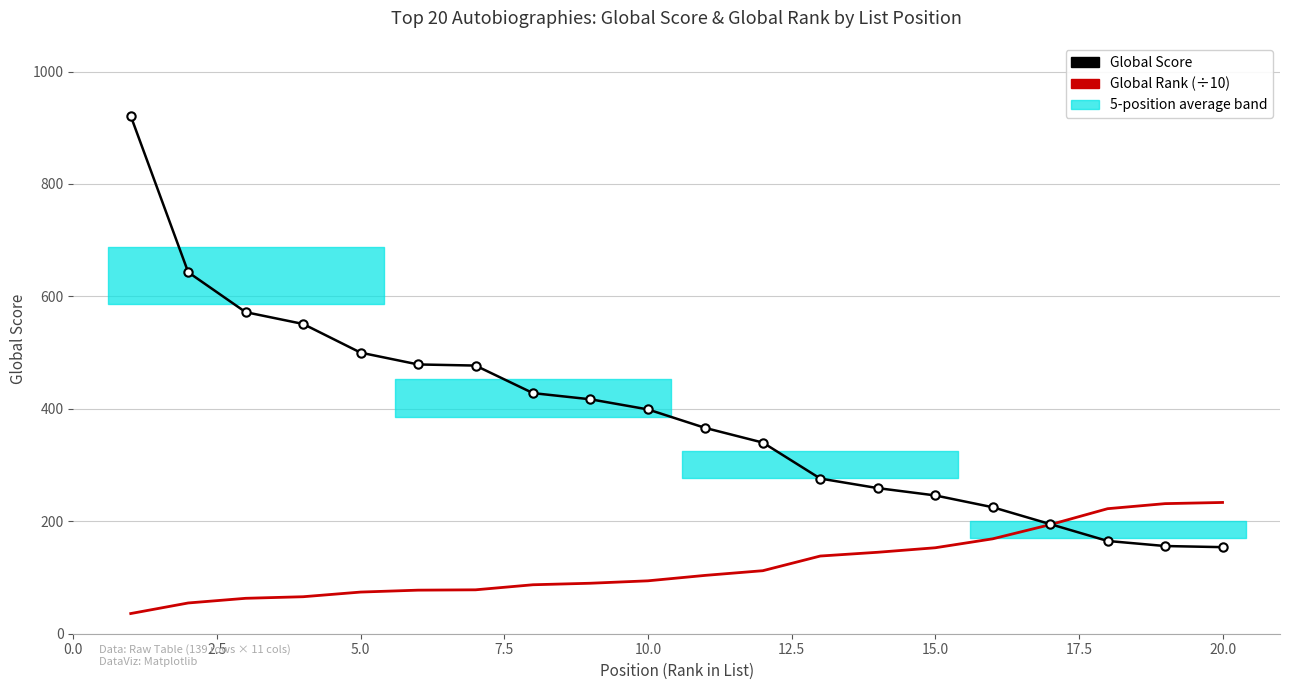

What is the sum of all Global Score values?

7769.0